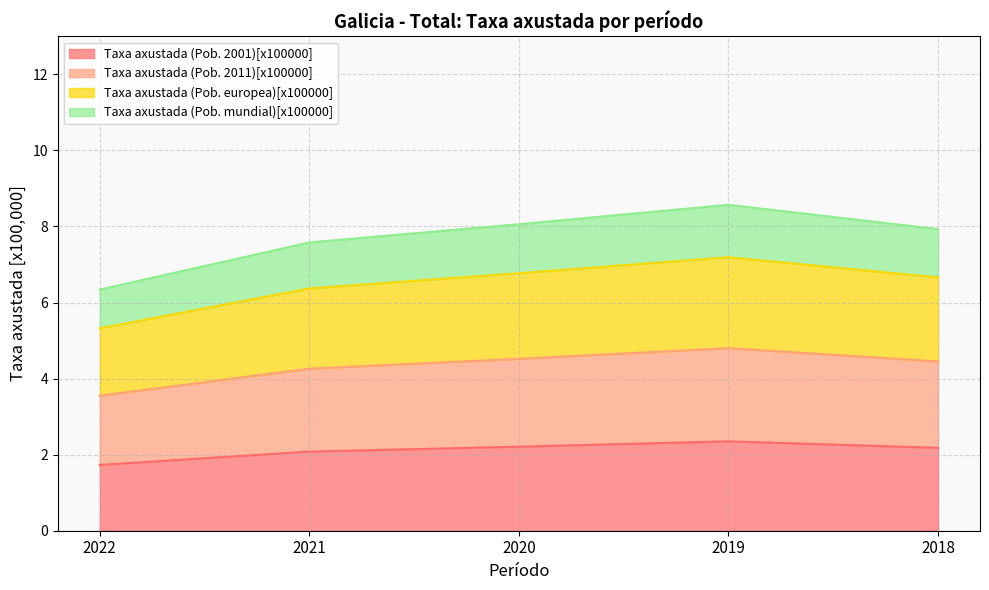

Which label corresponds to the largest value in the chart?

2019